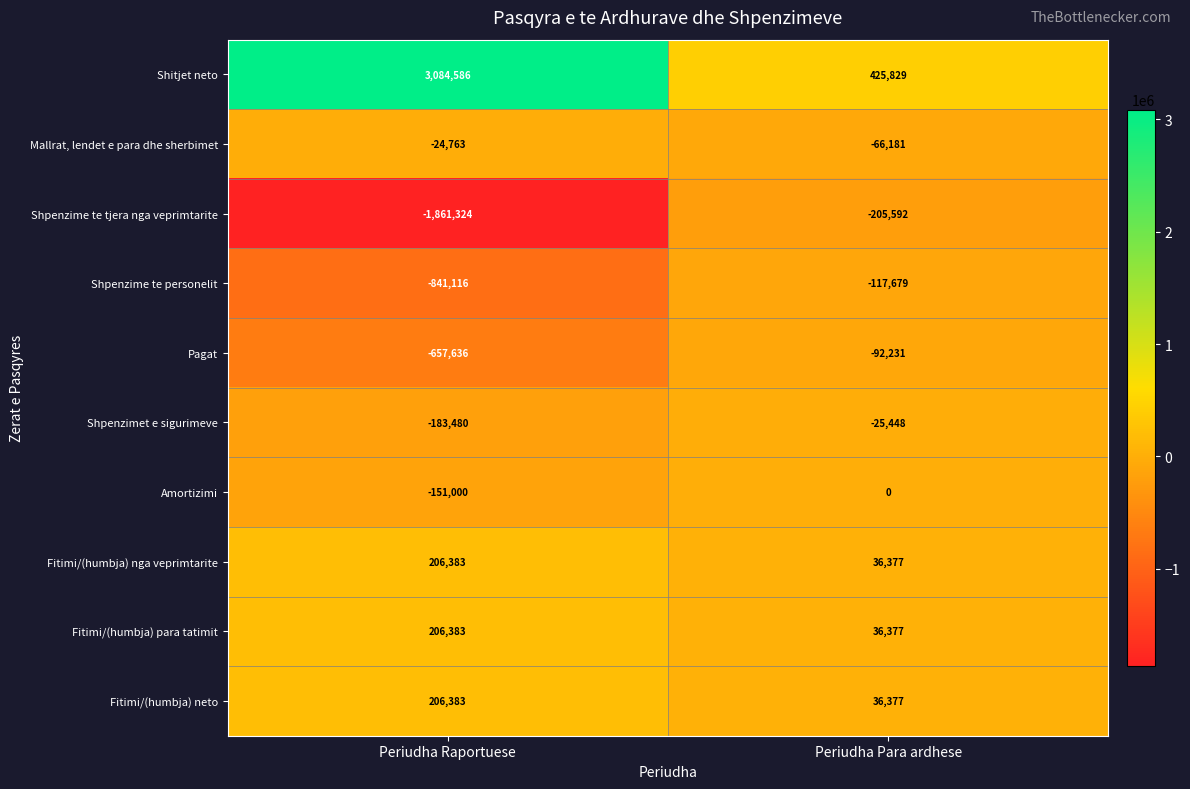

What is the sum of the Fitimi/(humbja) nga veprimtarite values at Periudha Para ardhese and Periudha Raportuese?

242760